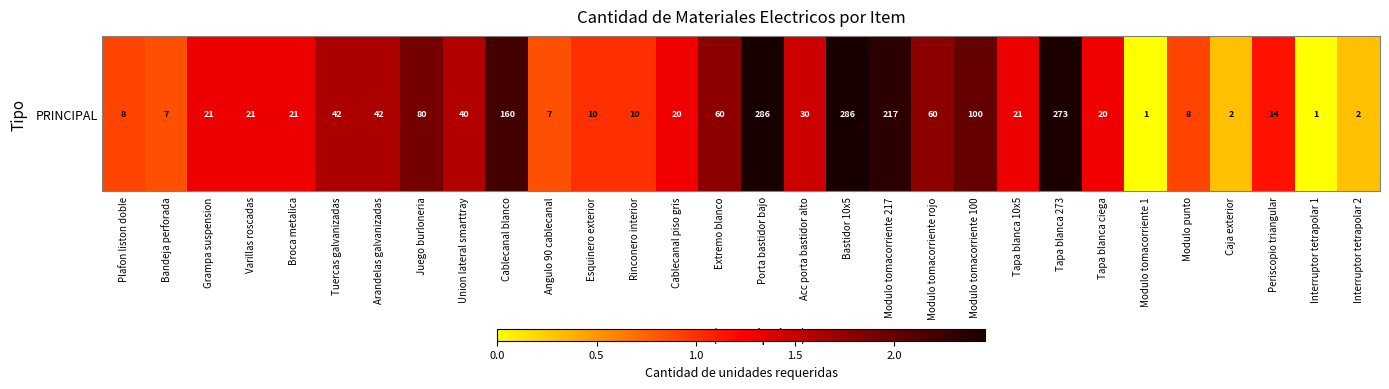

Is it true that the value at Modulo punto is 0.9?

True